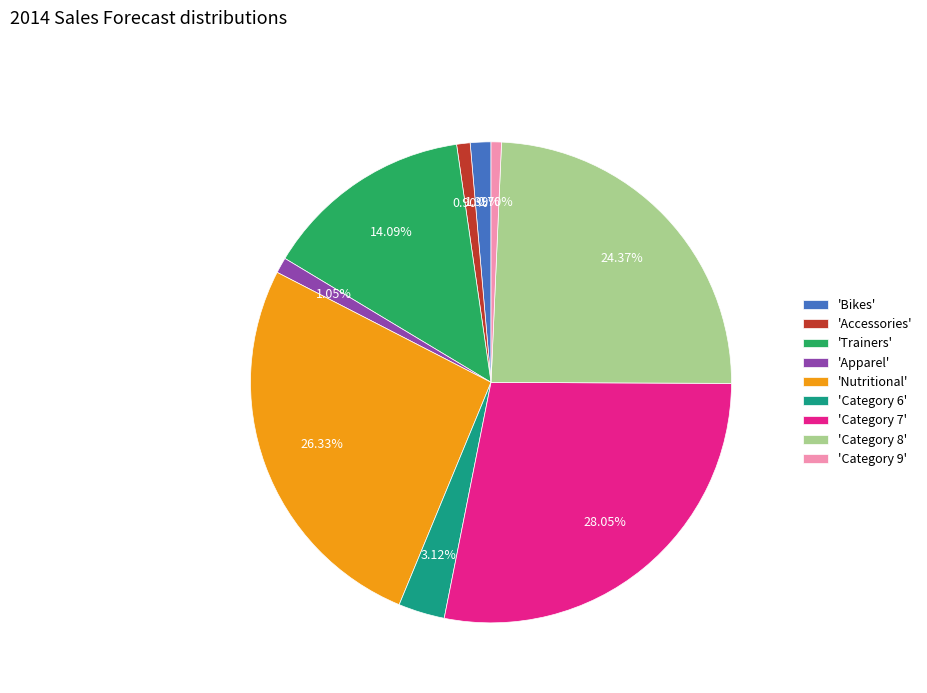

Is the sum of 'Accessories' and 'Apparel' greater than half?

No